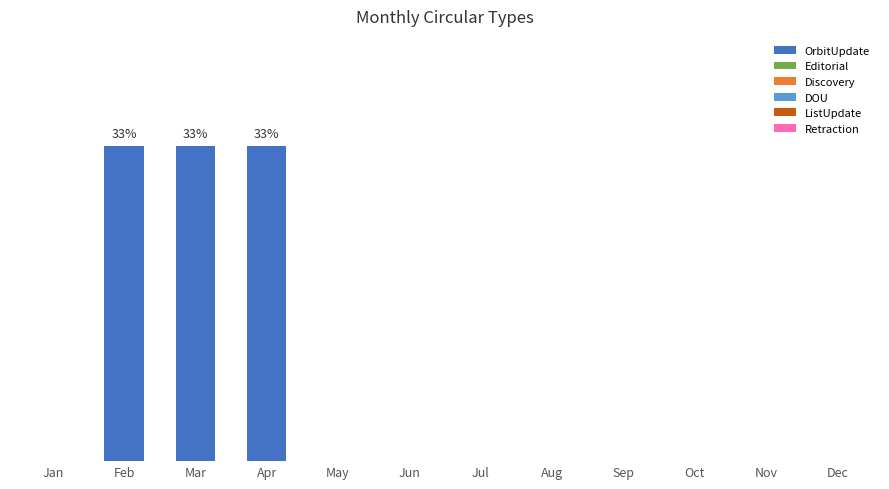

How many data points does each series have?

12